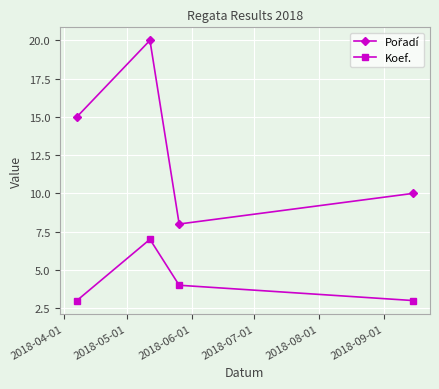

What is the minimum value for Koef.?

3